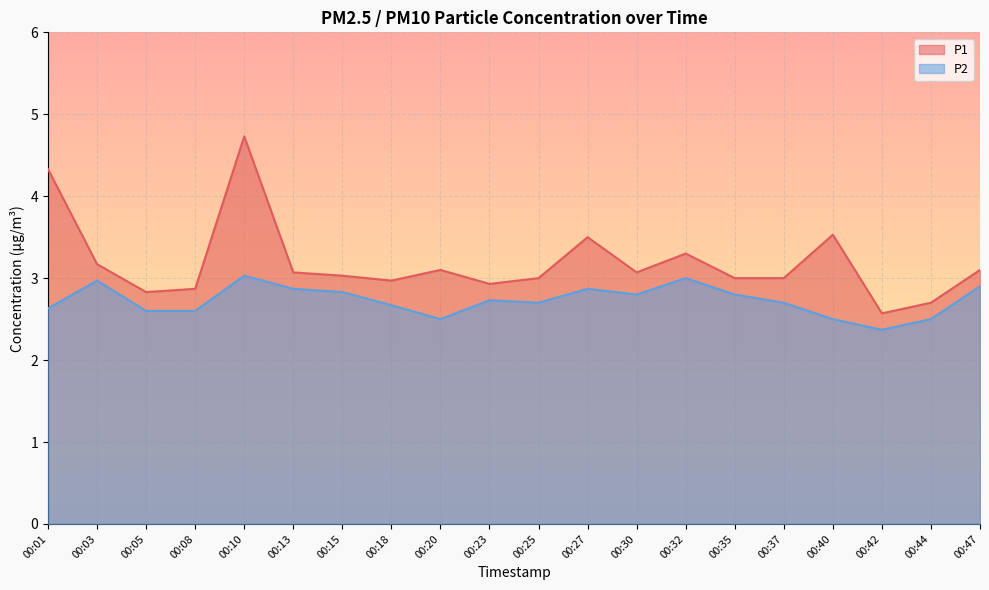

At which category is the sum across all series the highest?

00:10